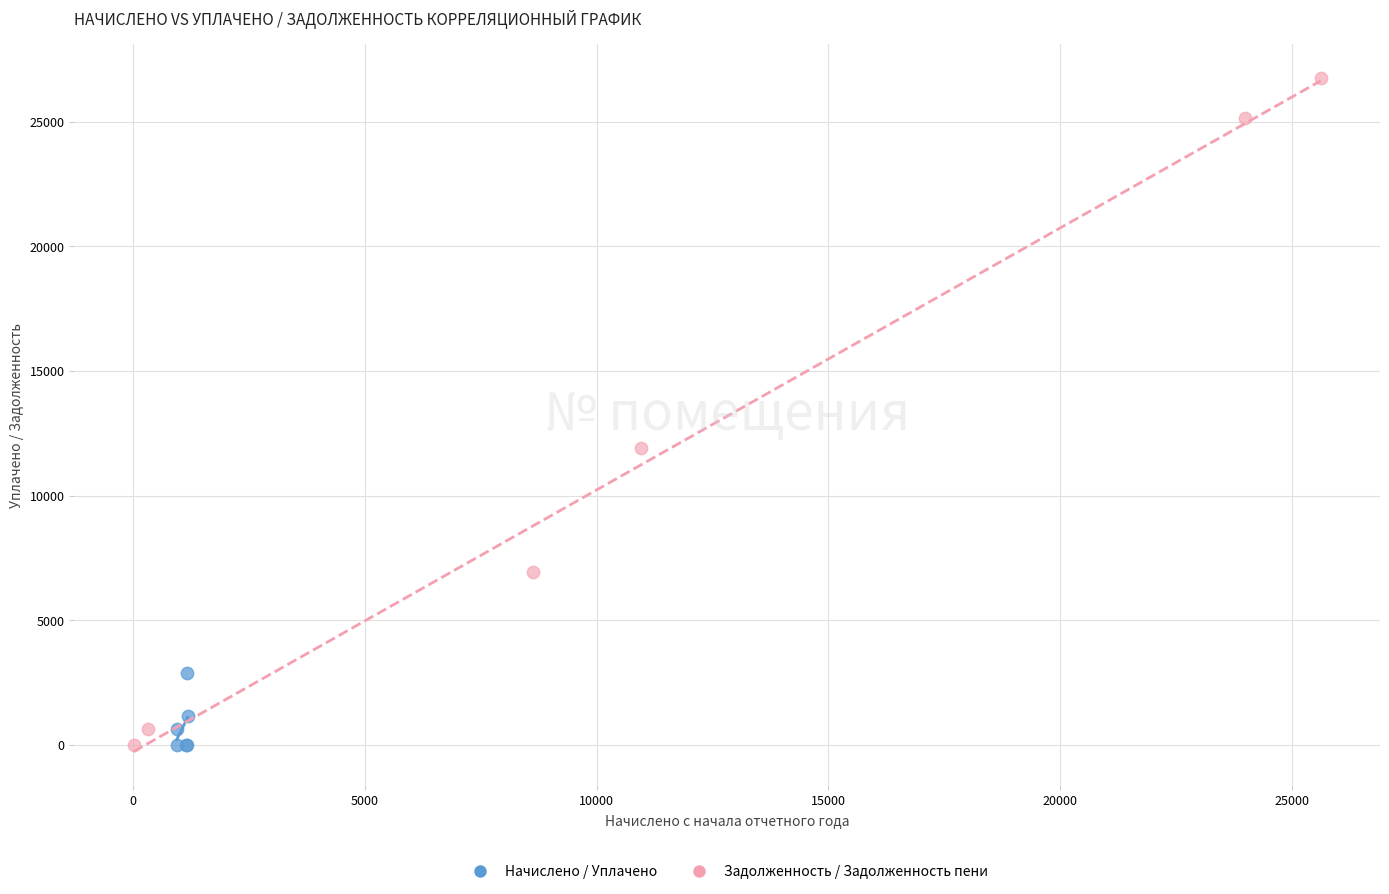

Which series contains the highest Y value?

Задолженность / Задолженность пени